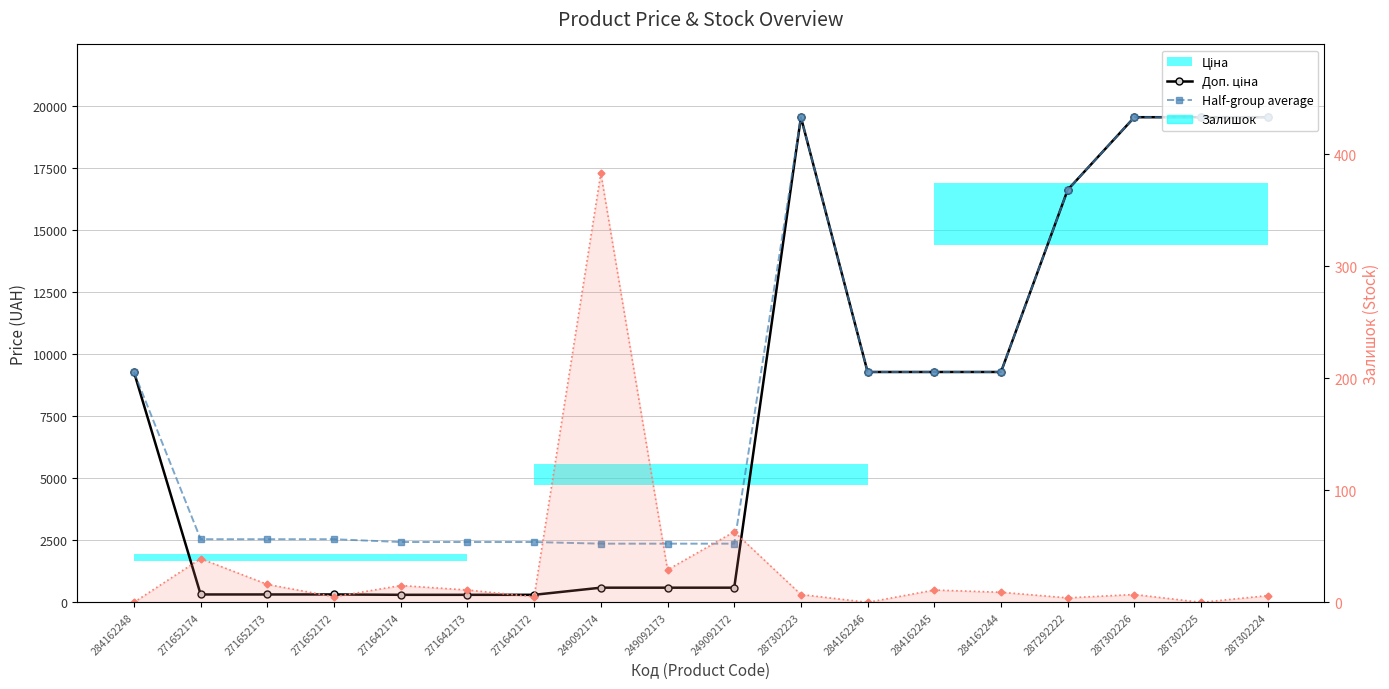

True or false: Ціна and Залишок cross at least once.

False